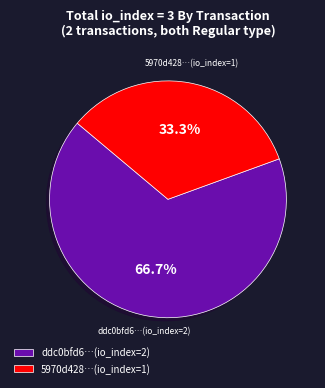

Is there a majority slice in this chart?

Yes